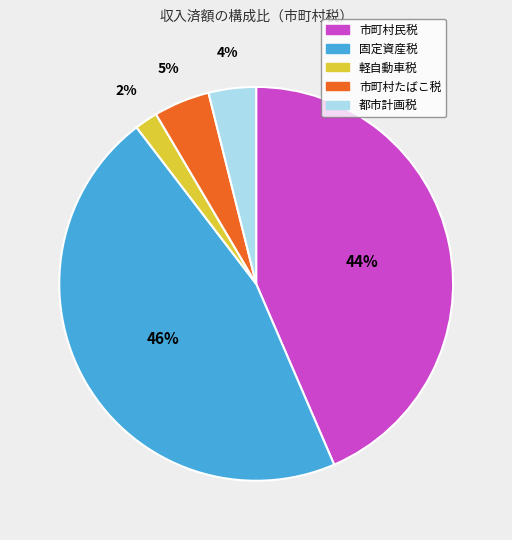

Count the number of slices in the pie.

5